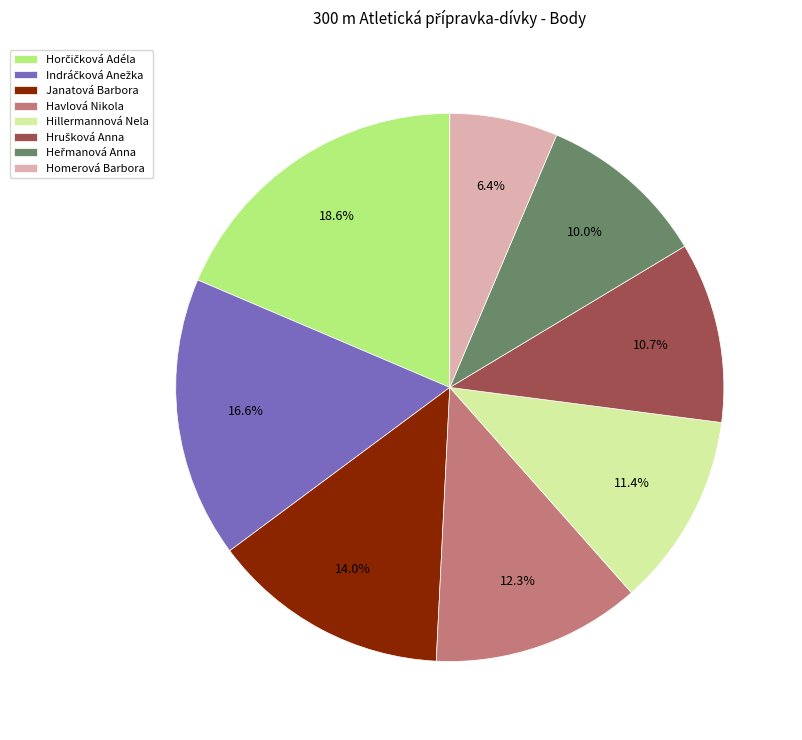

To the nearest percent, what is the difference between the Hillermannová Nela and Homerová Barbora slice percentages?

5%